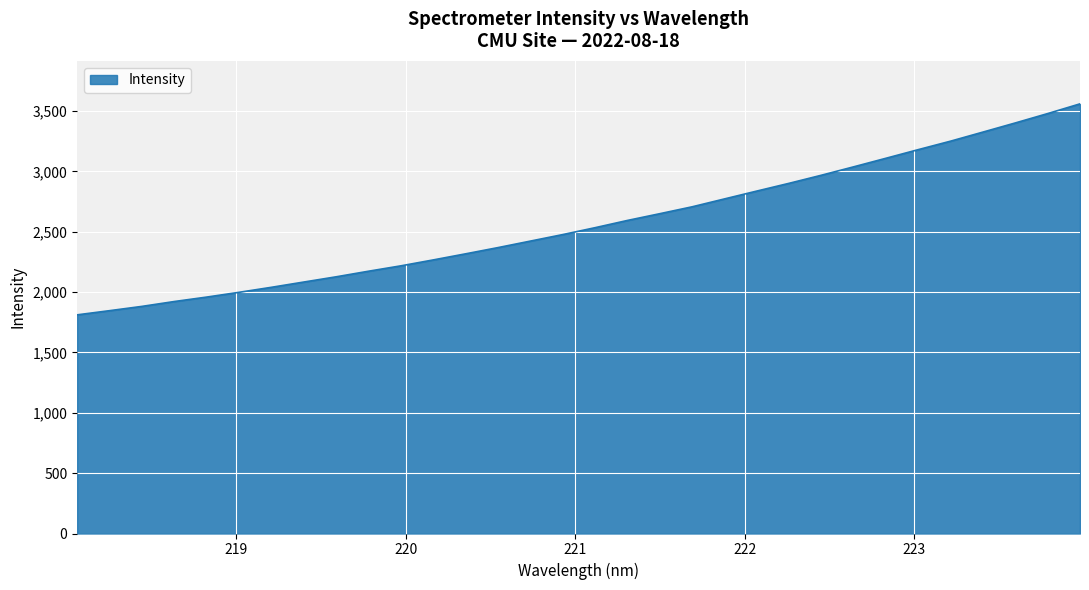

What is the minimum value shown in the chart?

1811.2